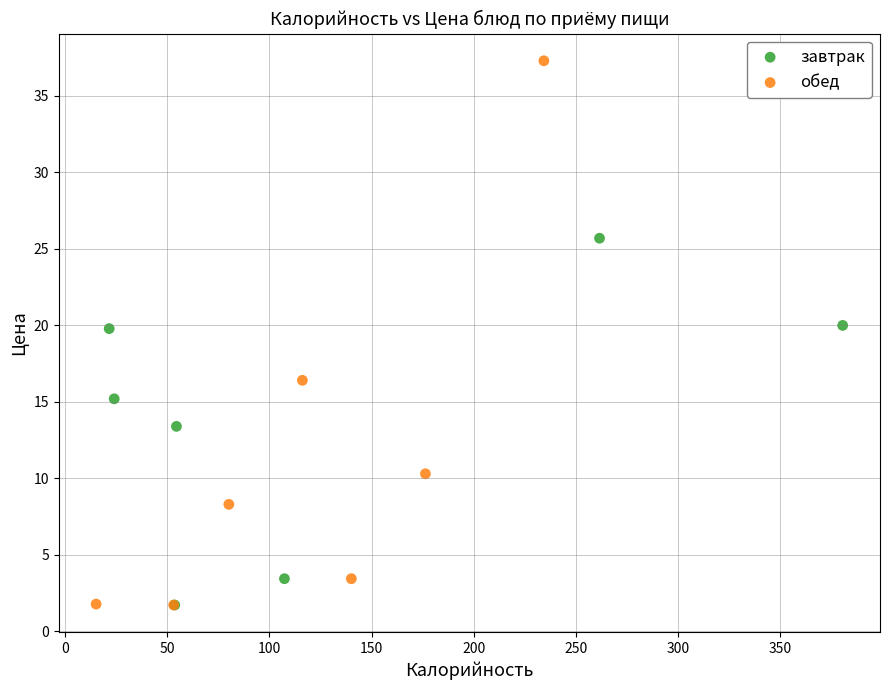

What are all the series names shown in the legend?

завтрак, обед